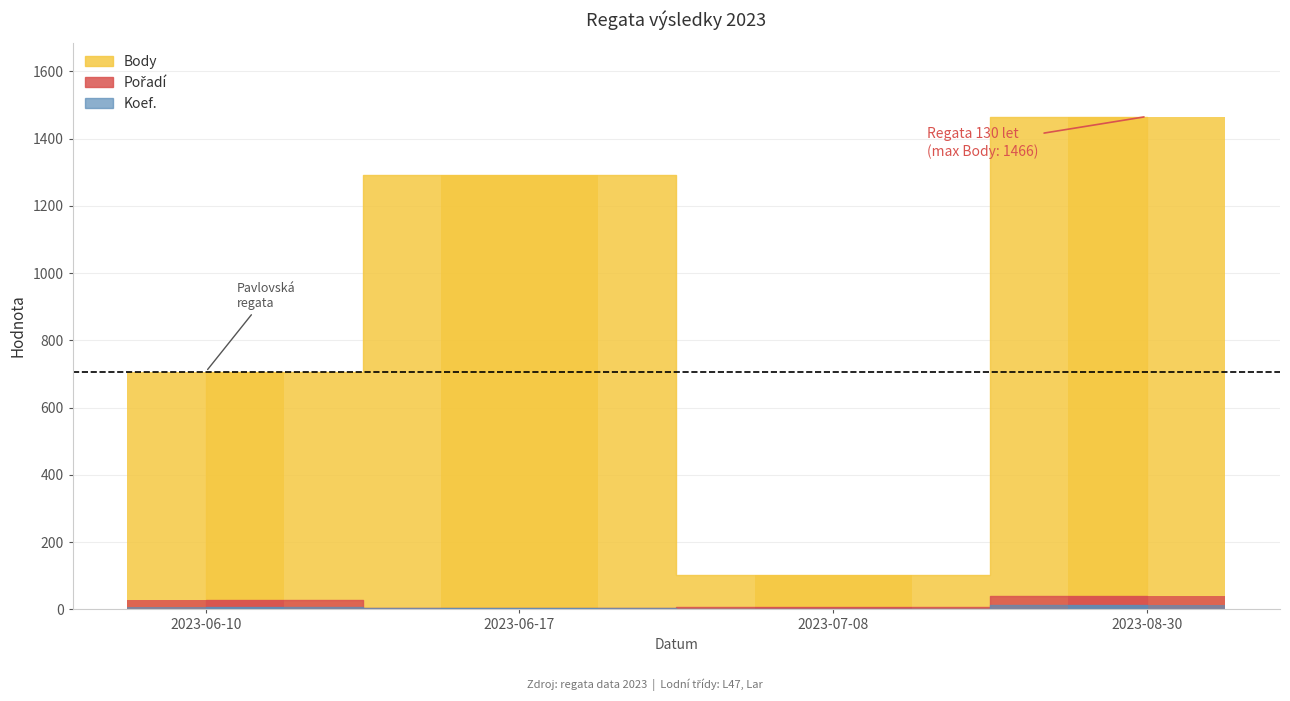

How many bars are there in total?

12